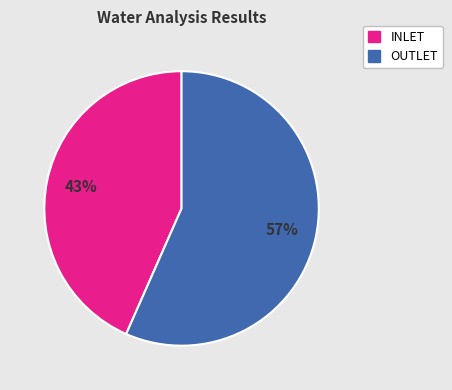

Is there any slice that represents more than half of the pie?

Yes